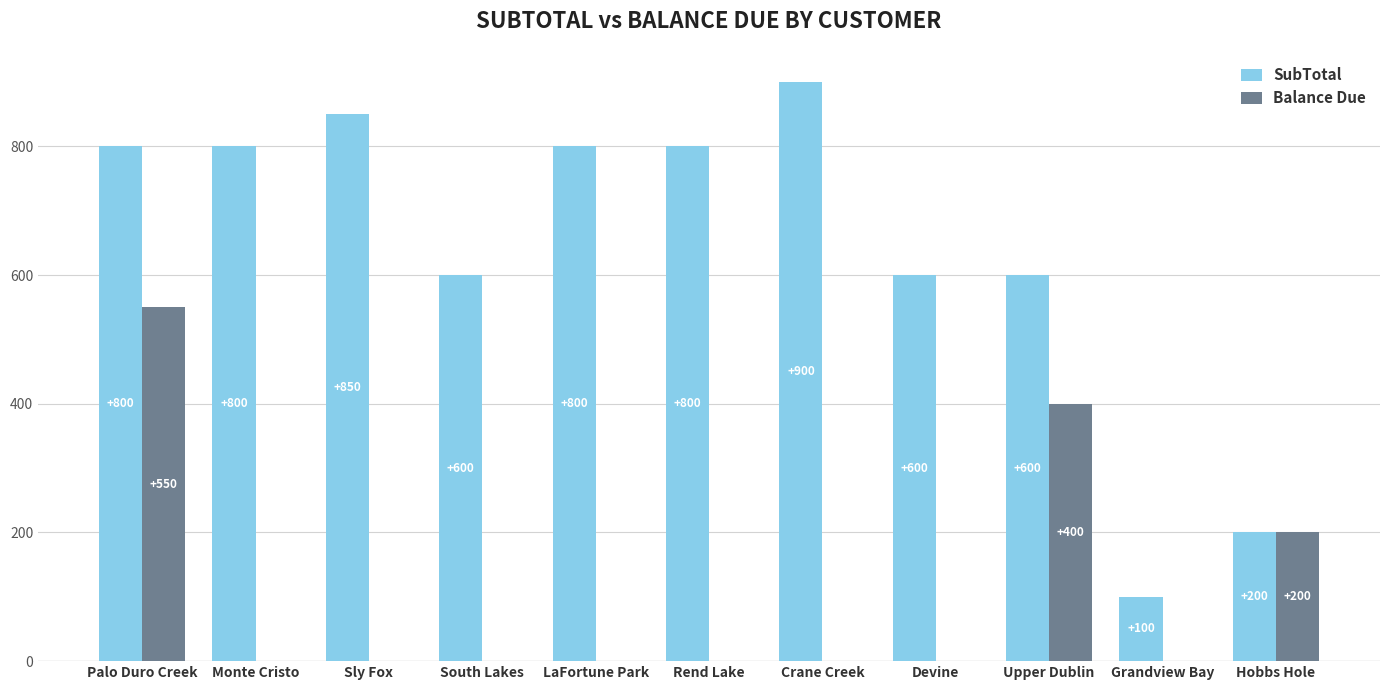

The value of SubTotal at Upper Dublin is 600. True or false?

True